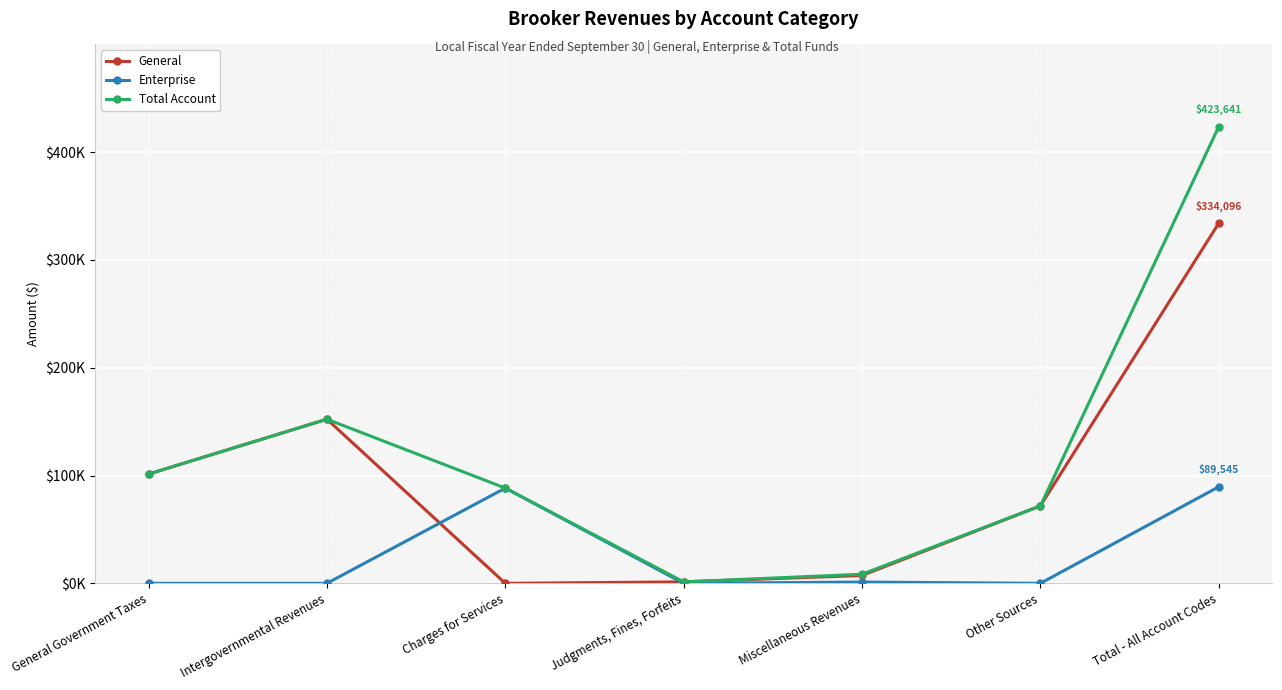

What is the average value of the General series?

95456